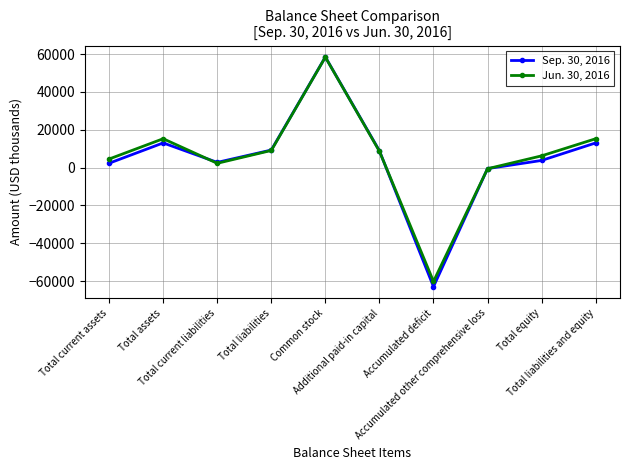

Which label corresponds to the smallest value in the chart?

Accumulated deficit